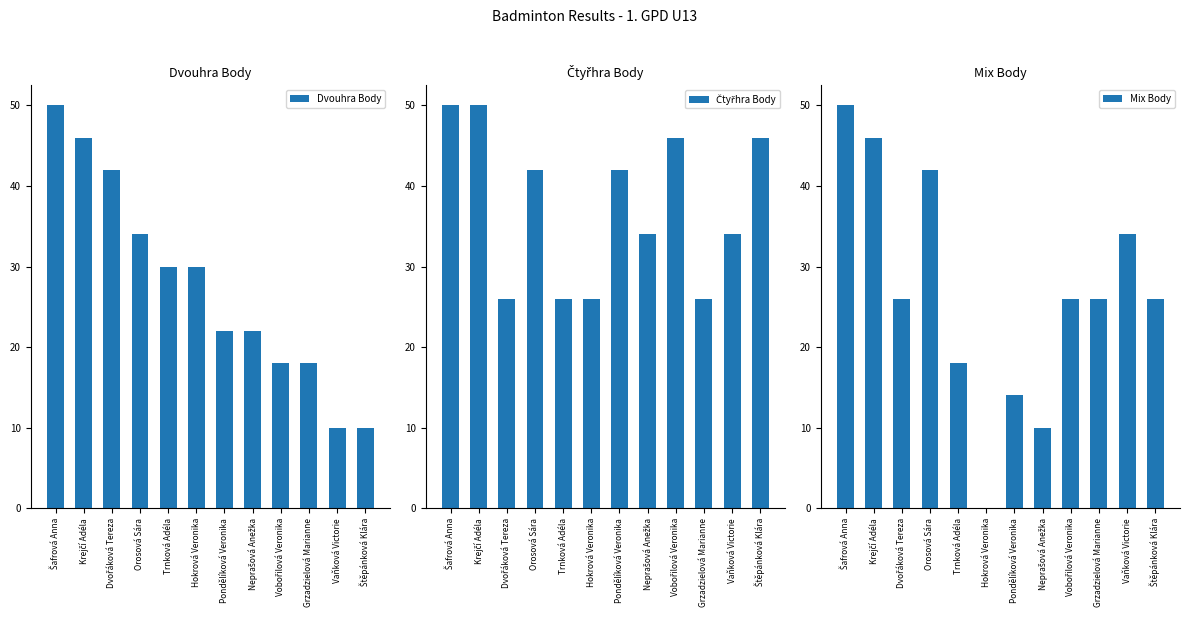

At Trnková Adéla, list the series in order from smallest to largest.

Mix Body, Čtyřhra Body, Dvouhra Body